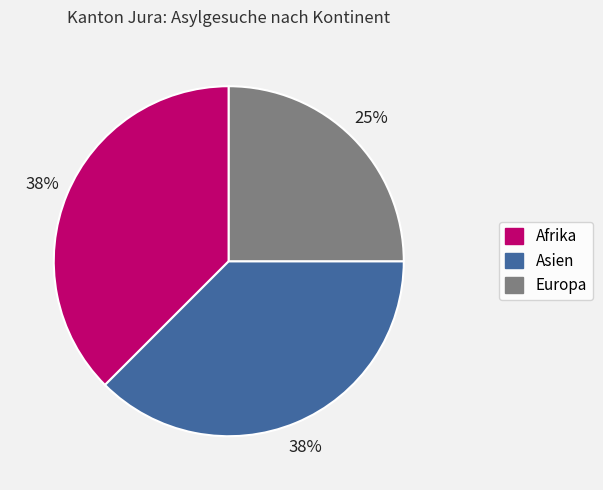

Which has a higher value, Afrika or Europa?

Afrika